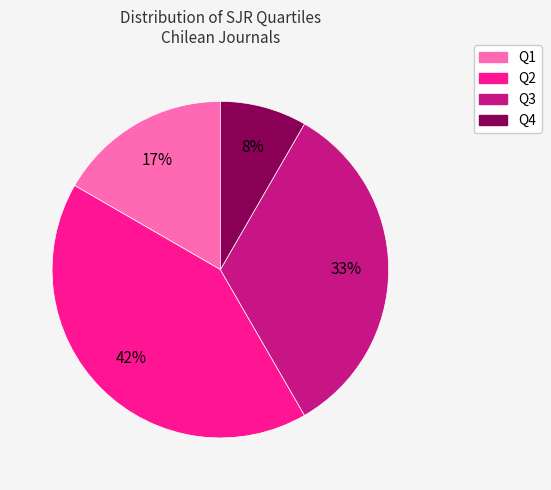

Between Q4 and Q1, which is larger?

Q1